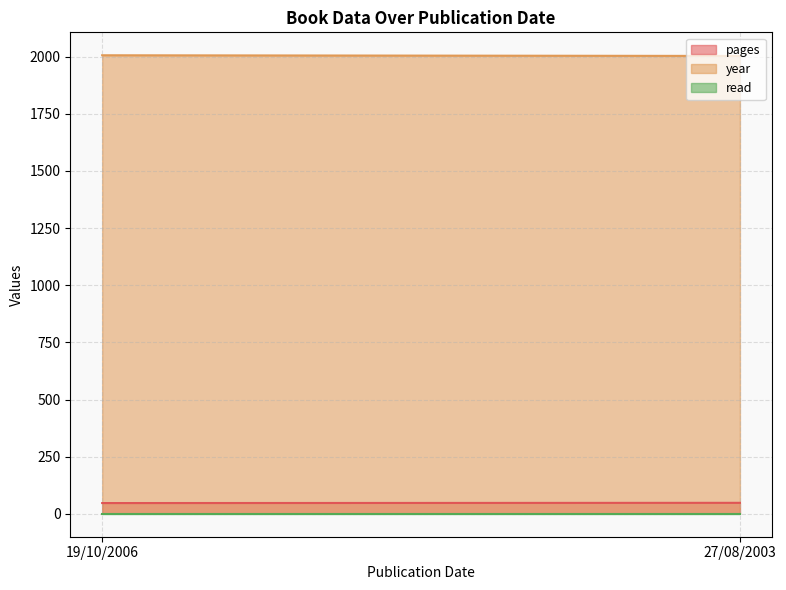

What is the difference between the maximum and minimum values in the pages series?

1